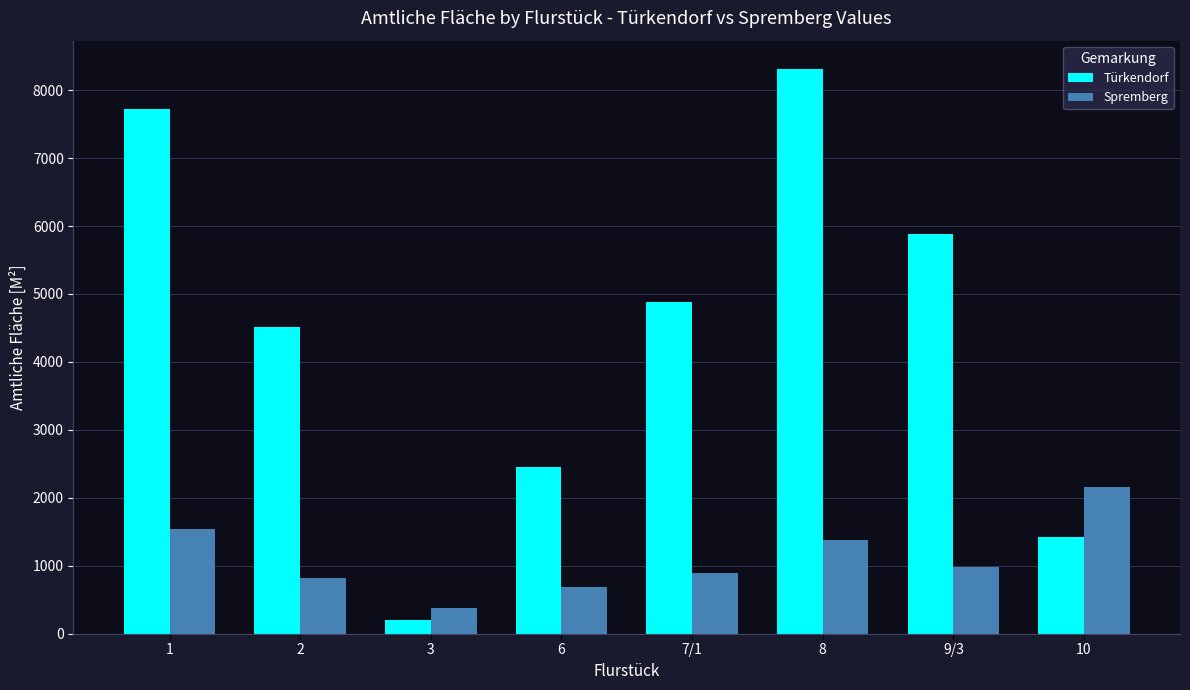

The Türkendorf series shows 4878 at 7/1. True or false?

True